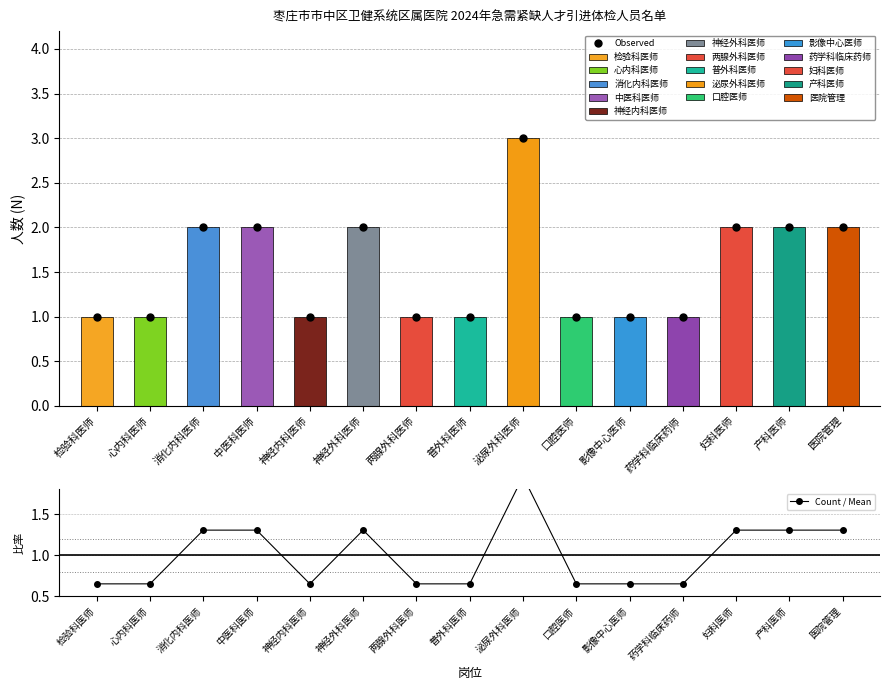

Which series changed the most between 检验科医师 and 两腺外科医师?

Observed